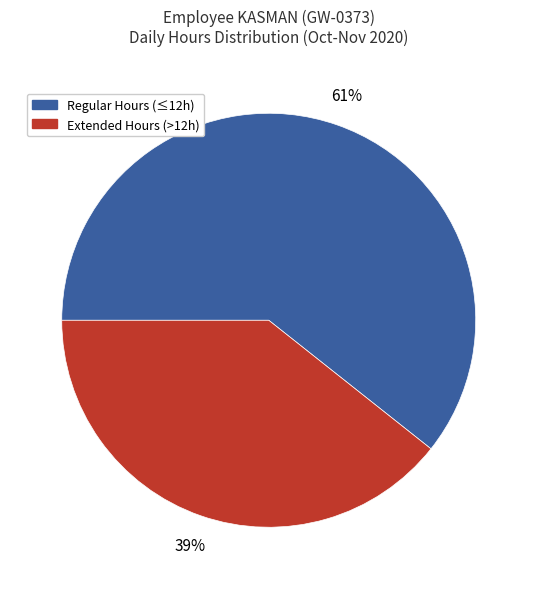

To the nearest percent, what is the average slice percentage?

50%